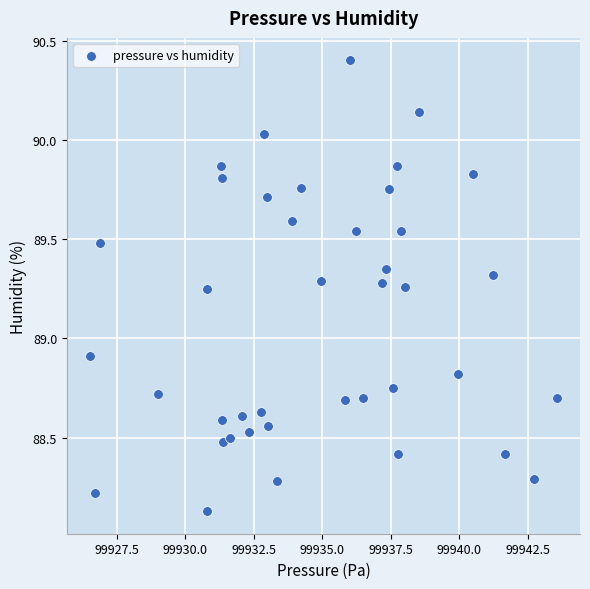

What is the range of Y values (max minus min)?

2.3